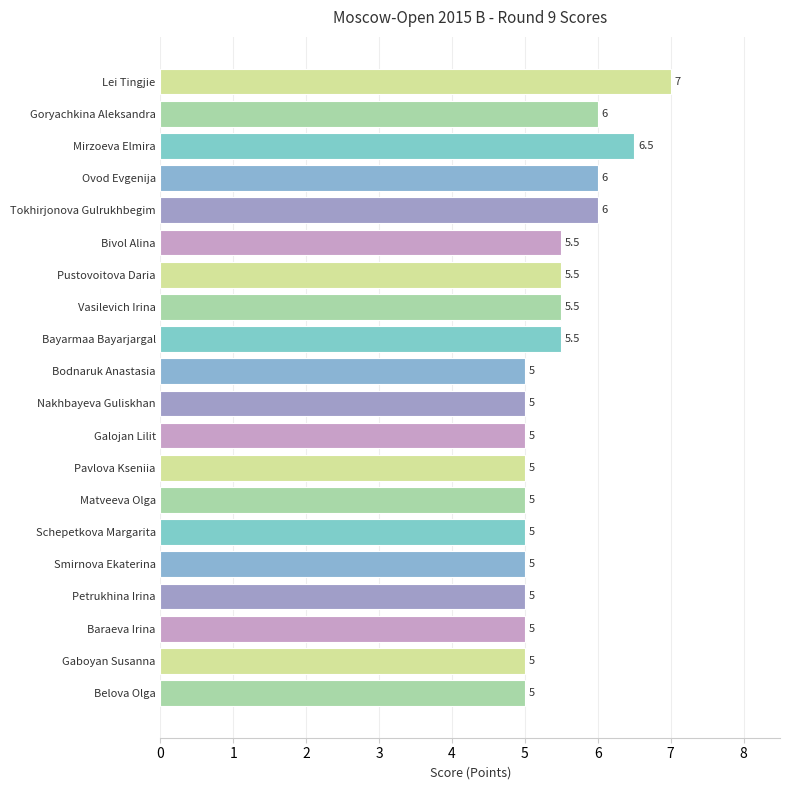

What is the greatest value displayed?

7.0